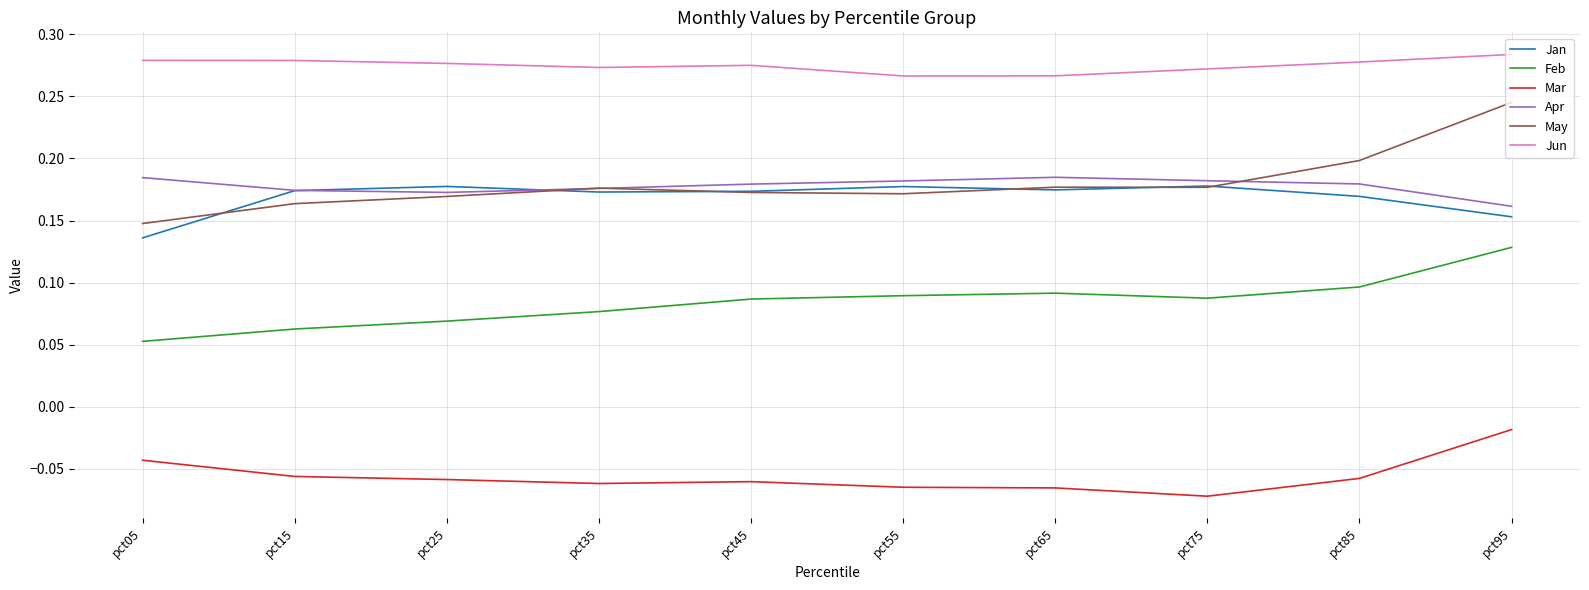

True or false: Apr has a value of 0.2 at pct25.

True